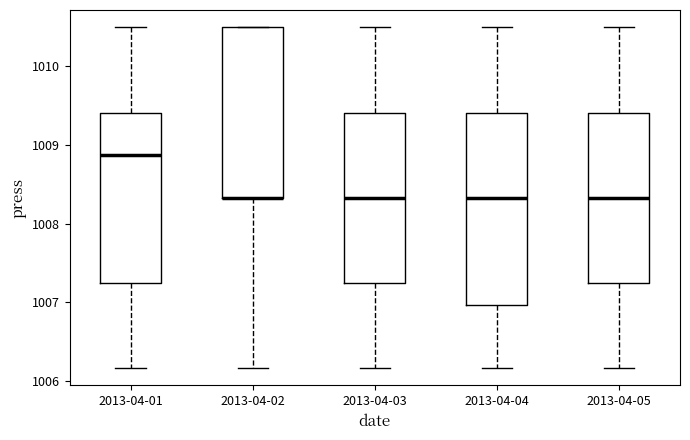

Reading left to right, transcribe this box plot: for each box, give where its median line is, the range the box spans, and where its two whiskers end, as read against the y-axis. The values are not printed on the chart, so give them approximately, as read against the axis.

2013-04-01: median 1008.9, box 1007.2 to 1009.4, whiskers 1006.2 to 1010.5
2013-04-02: median 1008.3 (drawn on the box's lower edge), box 1008.3 to 1010.5, whiskers 1006.2 to 1010.5
2013-04-03: median 1008.3, box 1007.2 to 1009.4, whiskers 1006.2 to 1010.5
2013-04-04: median 1008.3, box 1007.0 to 1009.4, whiskers 1006.2 to 1010.5
2013-04-05: median 1008.3, box 1007.2 to 1009.4, whiskers 1006.2 to 1010.5